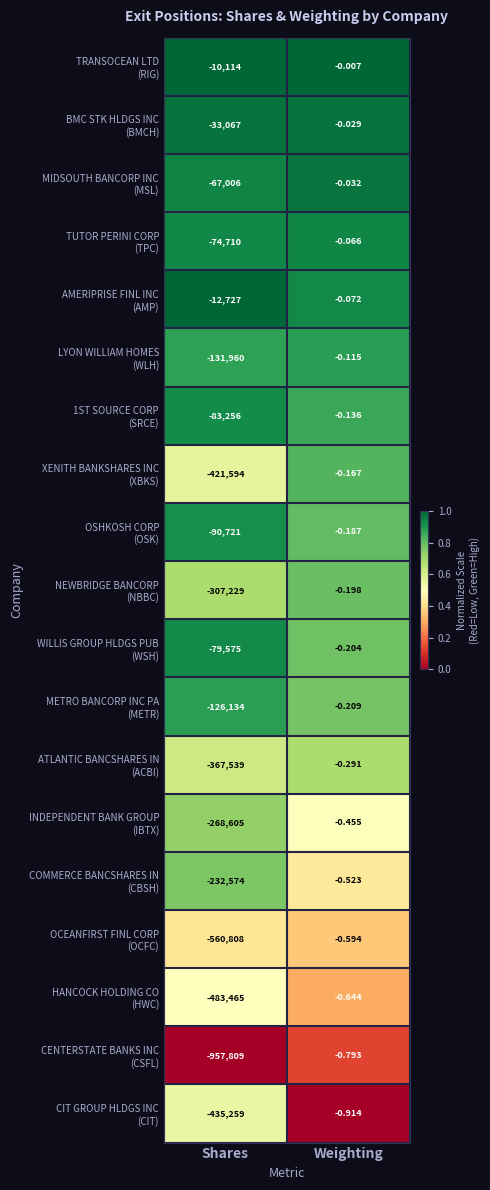

Which category has the lowest value across all series?

Shares